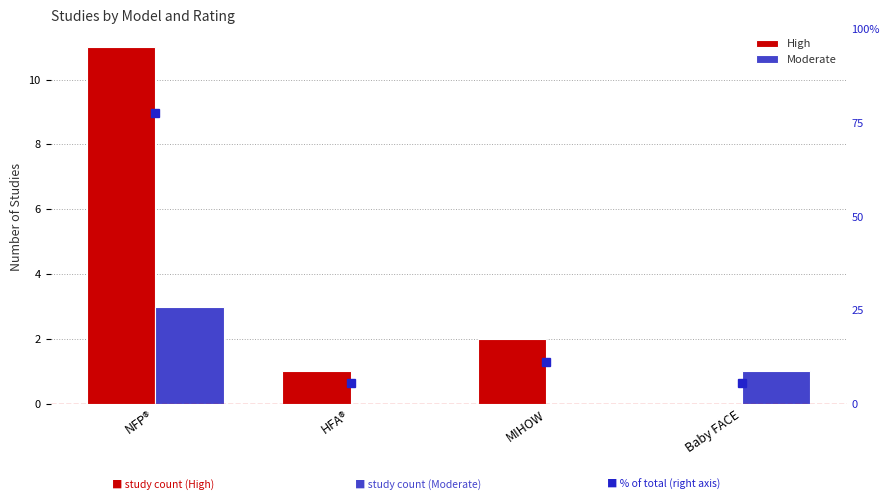

Reading left to right, list all the values displayed in this chart.

High: NFP®=11	HFA®=1	MIHOW=2	Baby FACE=0
Moderate: NFP®=3	HFA®=0	MIHOW=0	Baby FACE=1